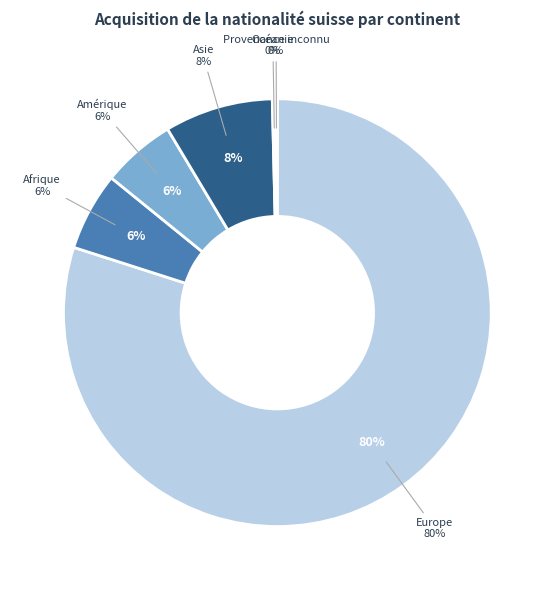

Rank the categories by value from lowest to highest.

Provenance inconnu, Océanie, Amérique, Afrique, Asie, Europe